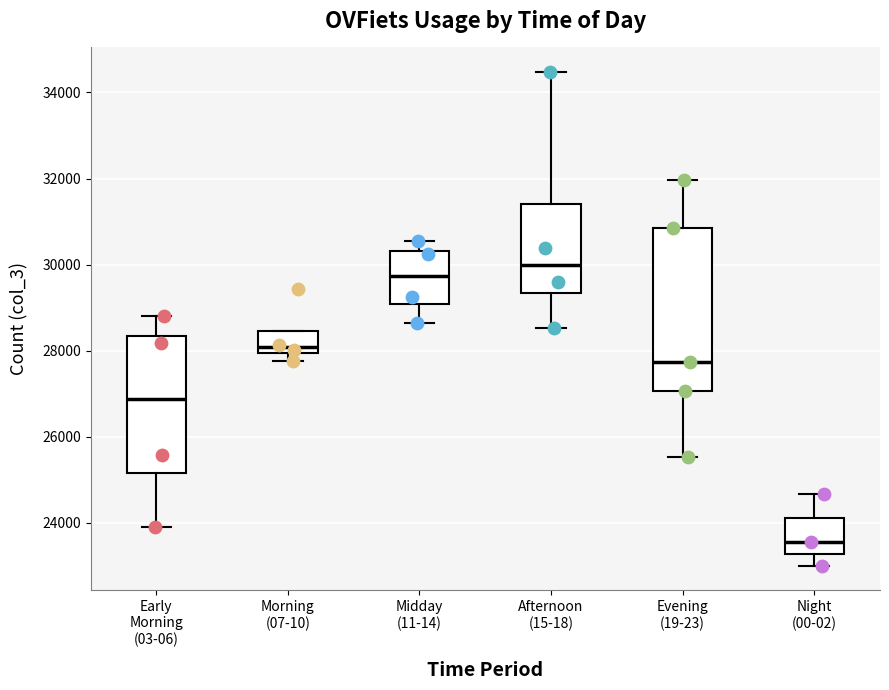

Which box has the lowest median line?

Night (00-02)